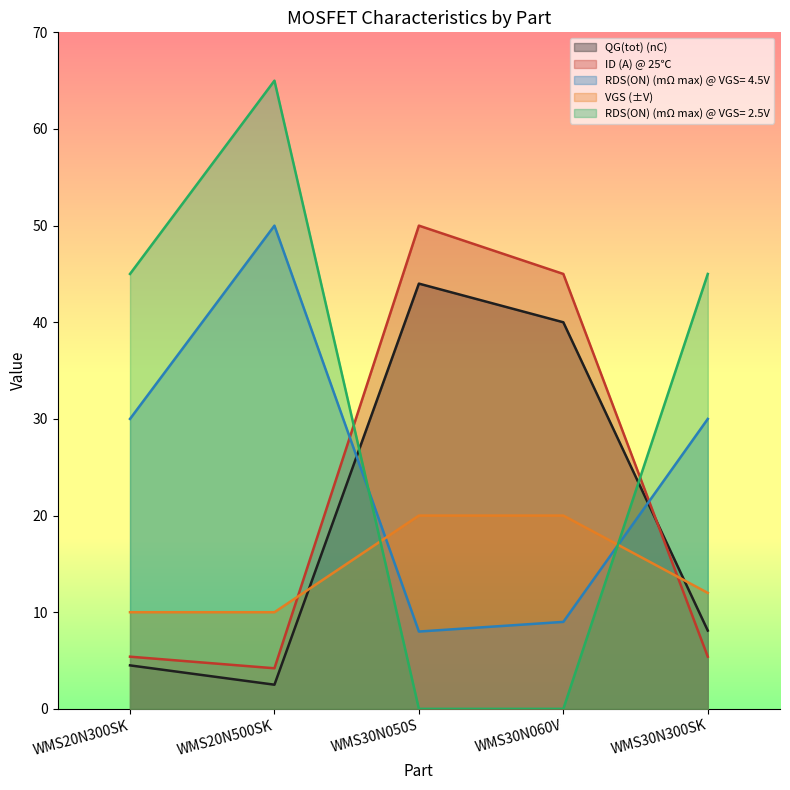

How many lines are shown in the chart?

5